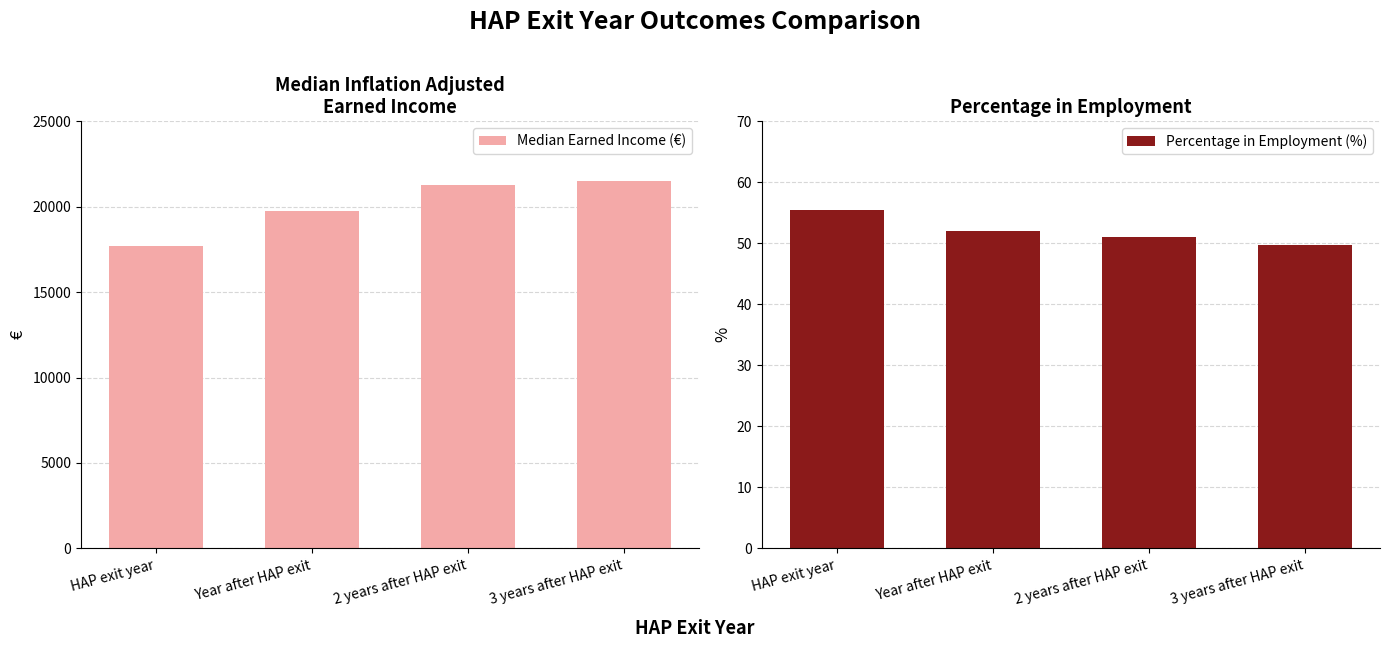

What position from the right is 2 years after HAP exit?

2